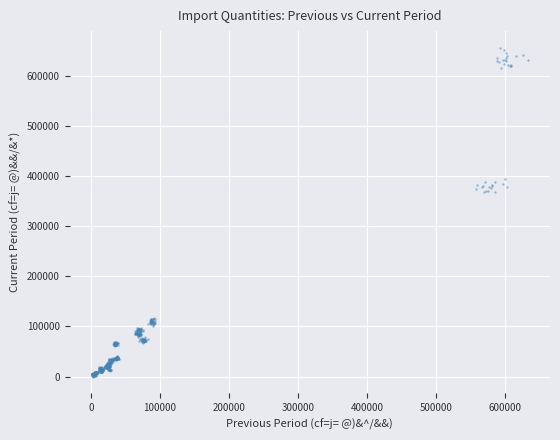

What is the range of X values (max minus min)?

632725.9